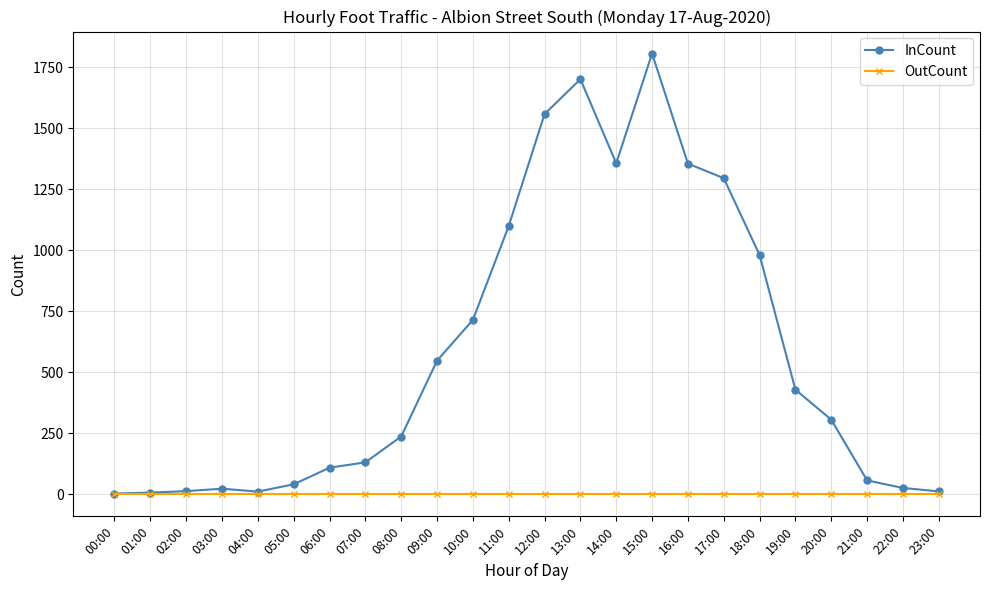

Rank the series by their average value, from lowest to highest.

OutCount, InCount